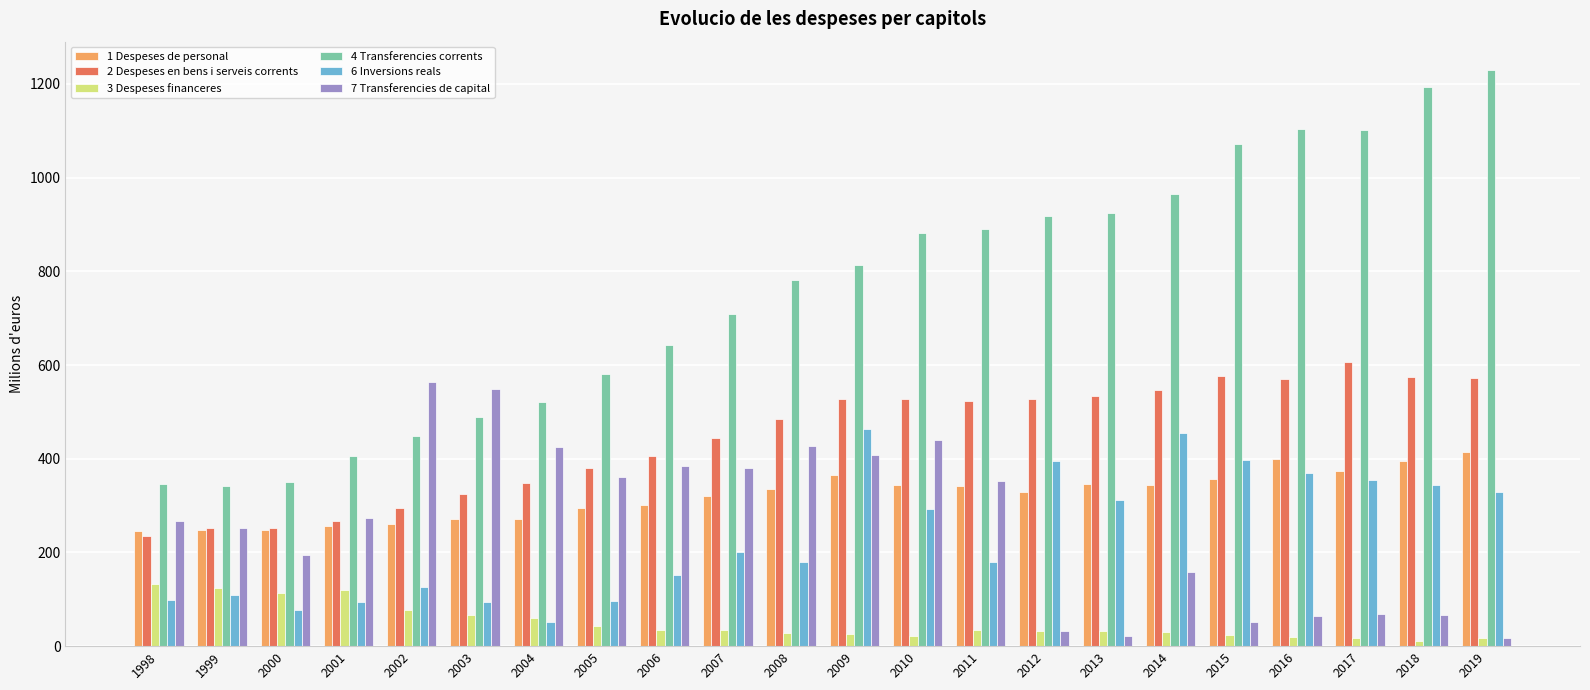

What is the sum of all 4 Transferencies corrents values?

16711.2